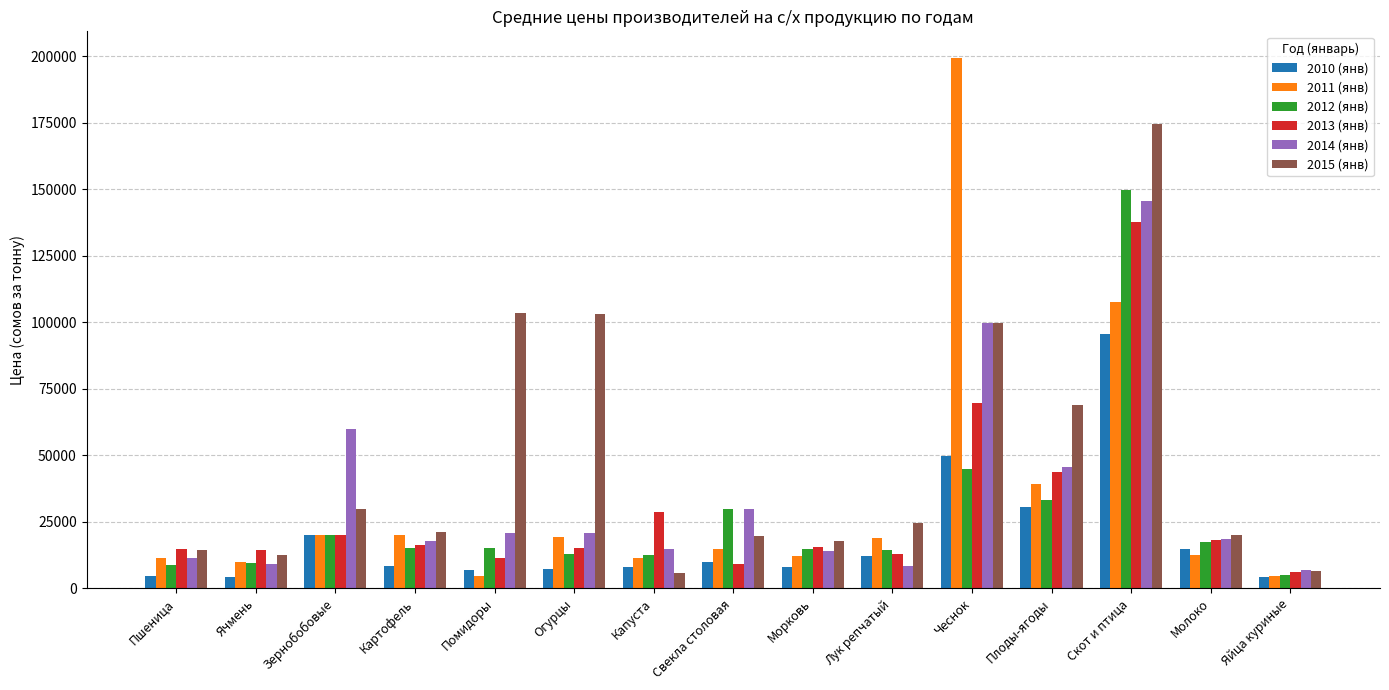

What is the spread (max minus min) of values at Пшеница?

10222.7